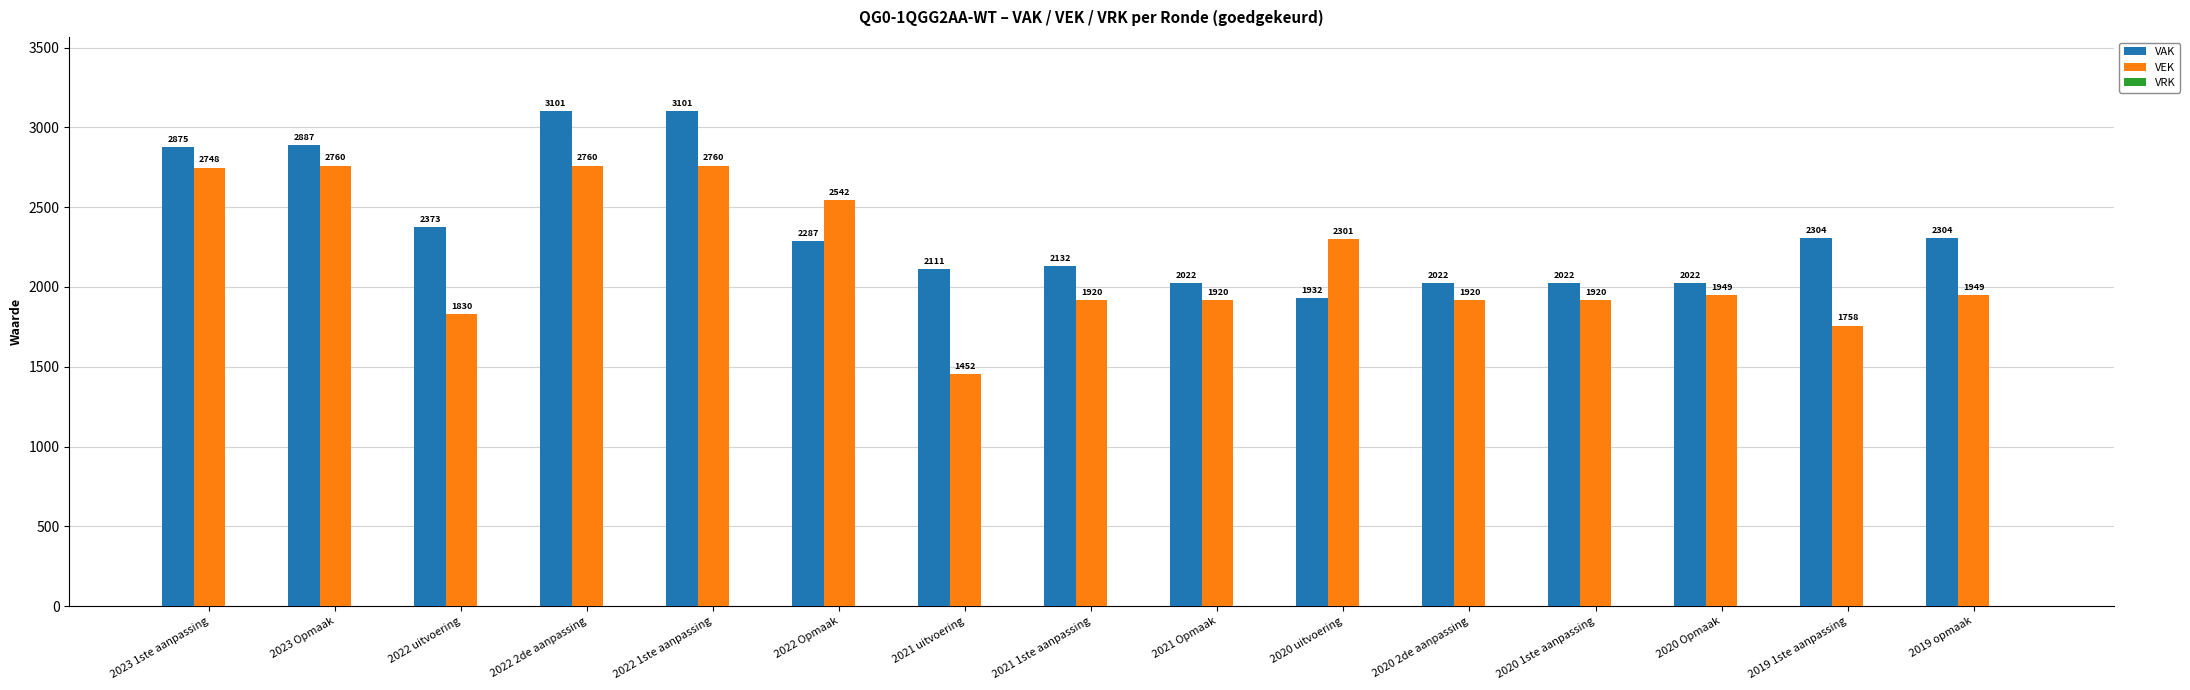

Read the VAK value at 2022 uitvoering, to the nearest 100.

2400